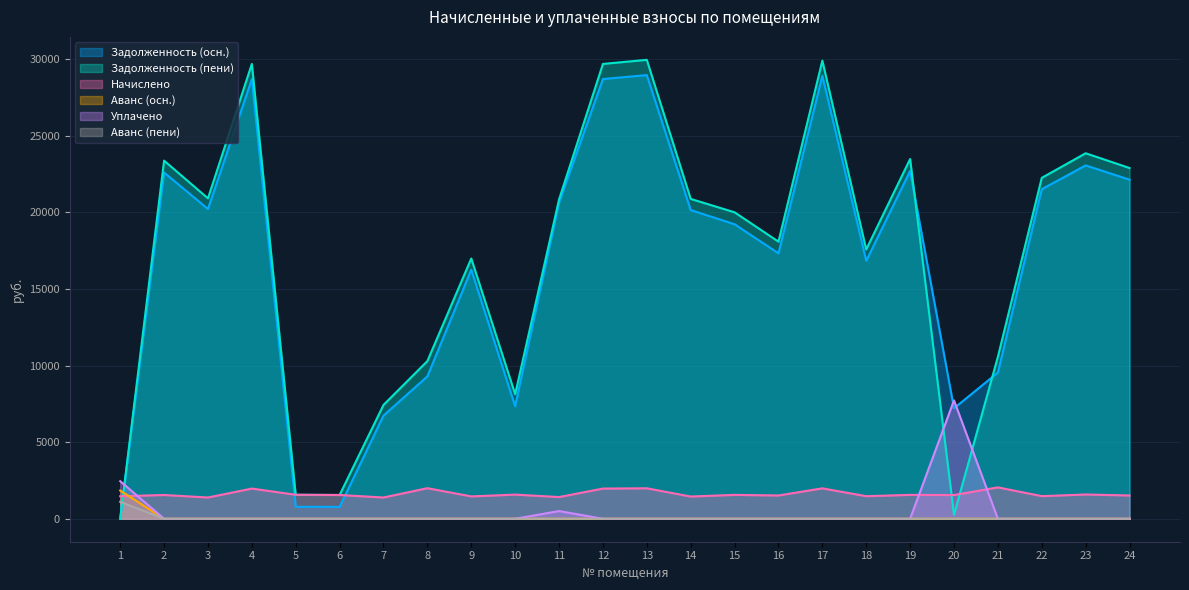

Which category has the lowest value in the Начислено series?

3